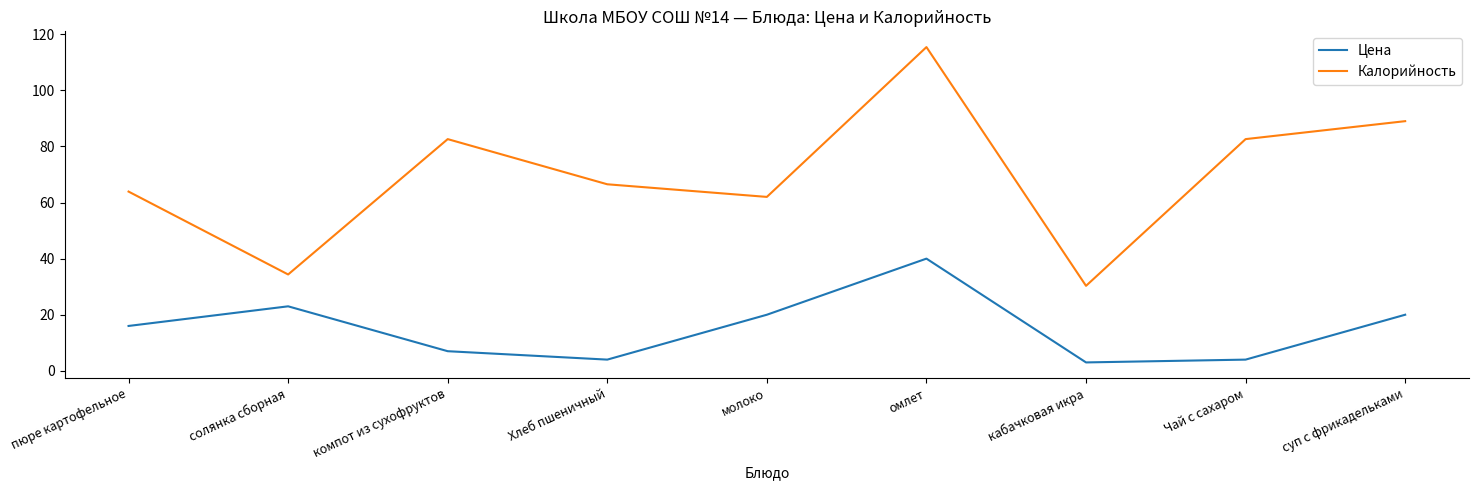

True or false: Калорийность and Цена cross at least once.

False